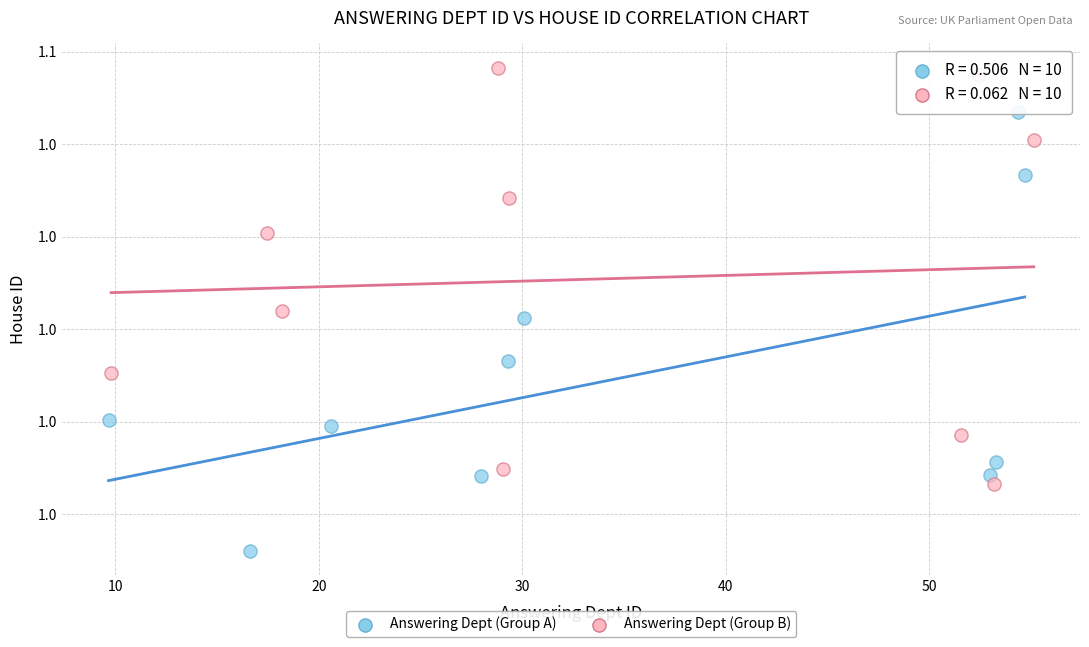

What are all the series names shown in the legend?

Answering Dept (Group A), Answering Dept (Group B)